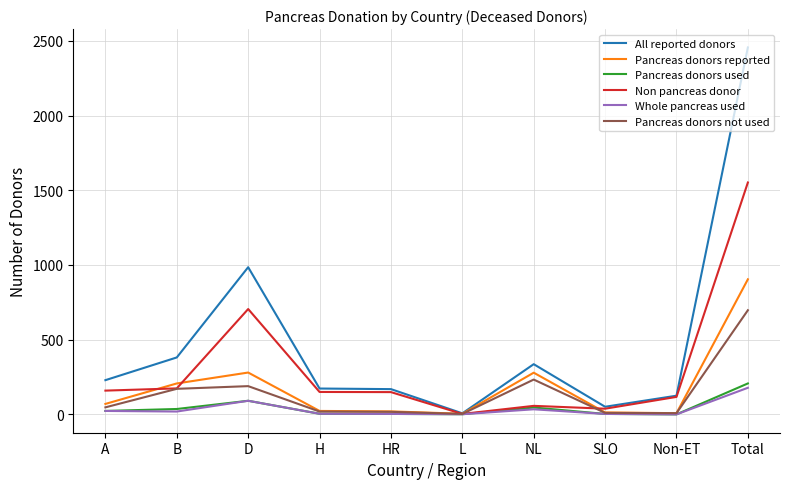

At which category is the sum across all series the highest?

Total